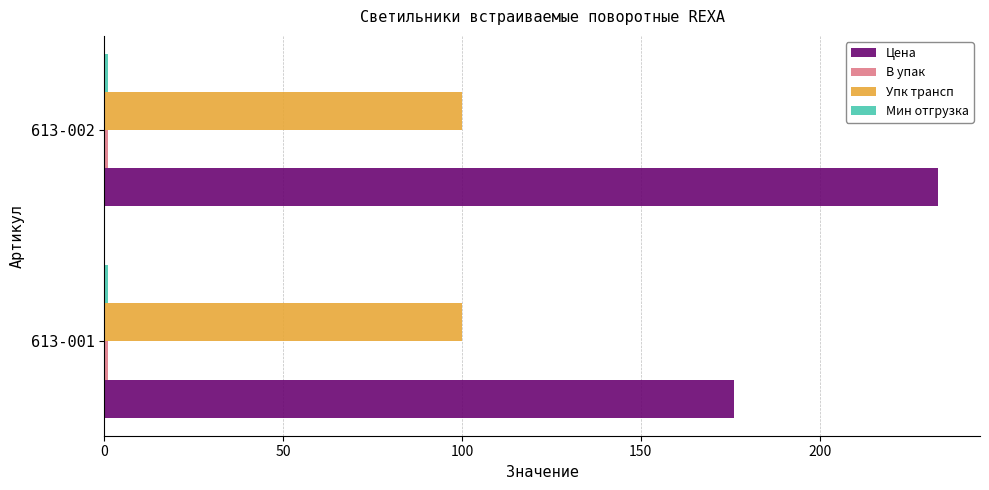

Which category has the lowest value in the Цена series?

613-001